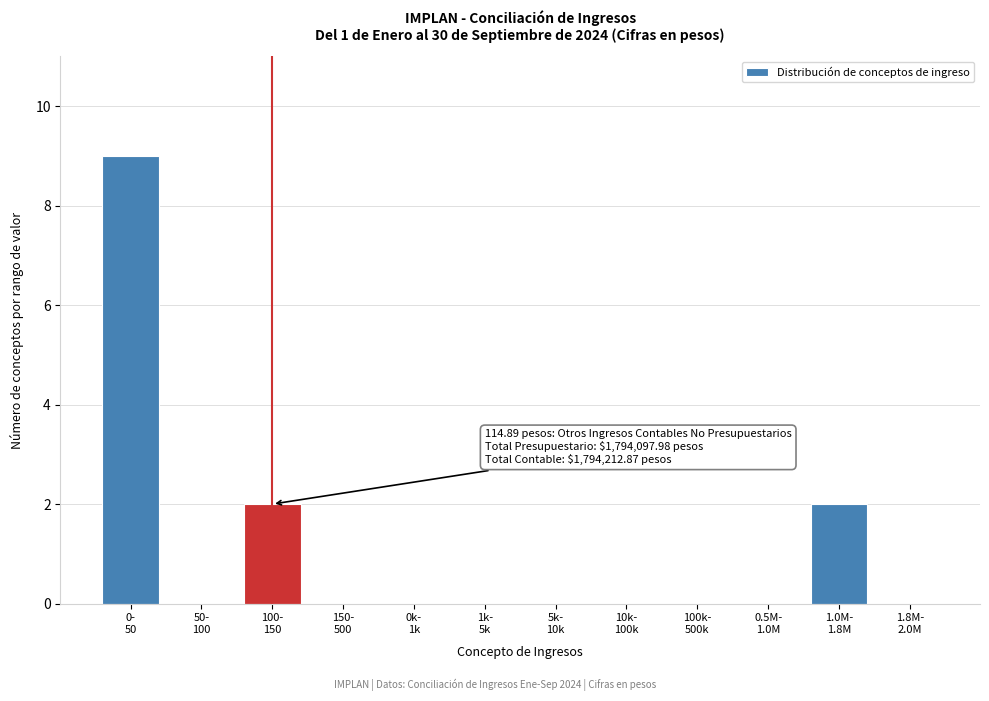

What is the greatest value displayed?

9